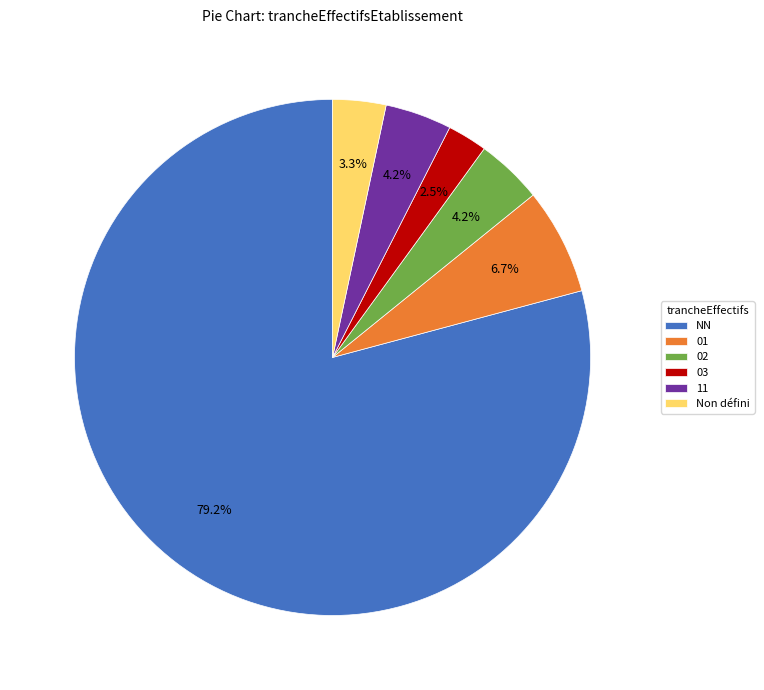

Do NN and Non défini together represent more than half of the pie?

Yes